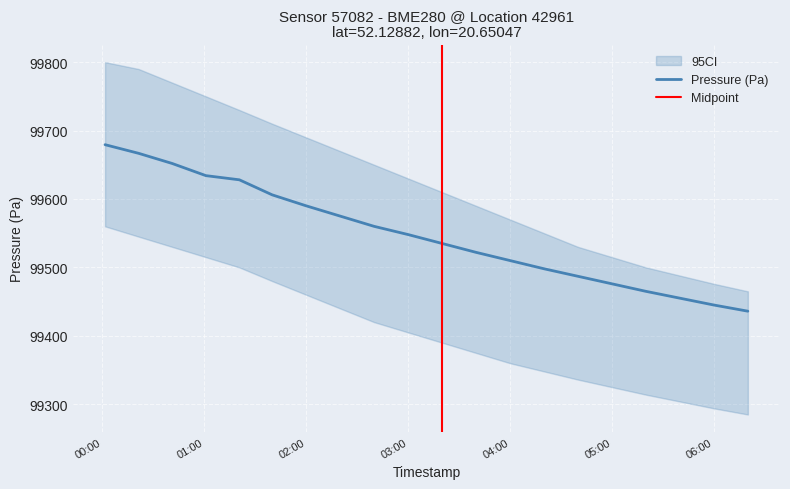

Which series has the largest total across all categories?

pressure_upper